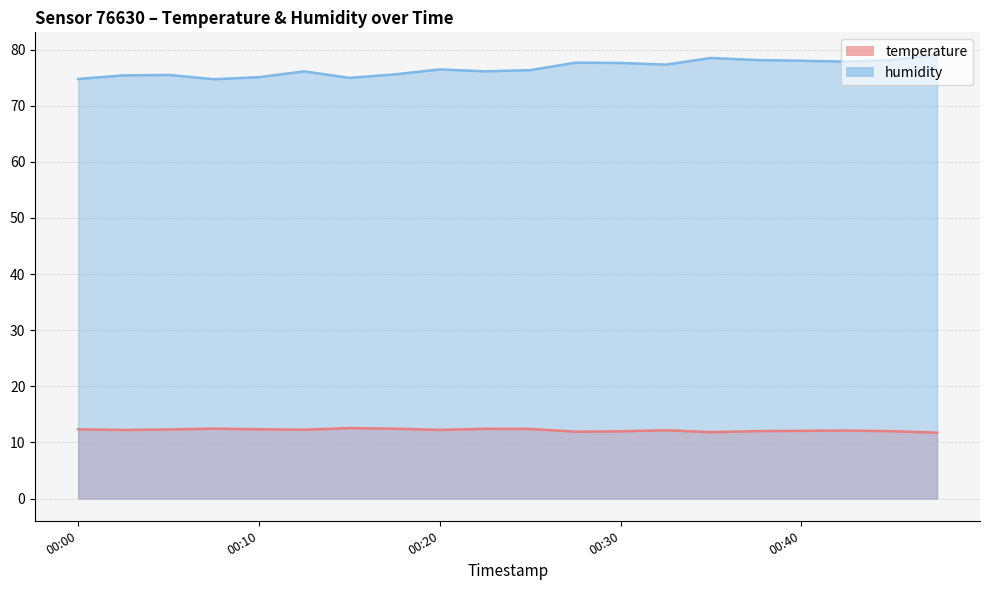

Rank the series by their average value, from lowest to highest.

temperature, humidity